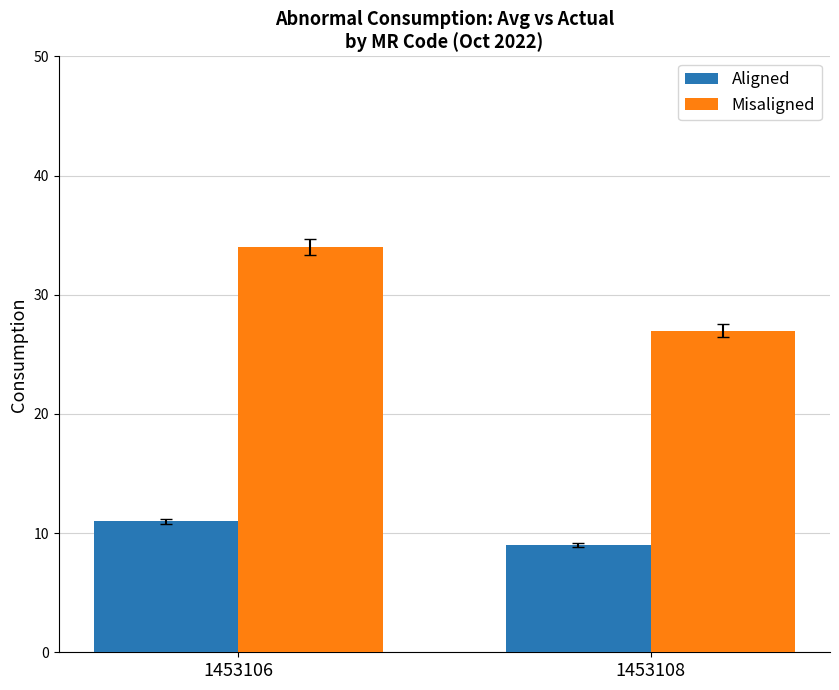

What is the sum of the Aligned values at 1453106 and 1453108?

20